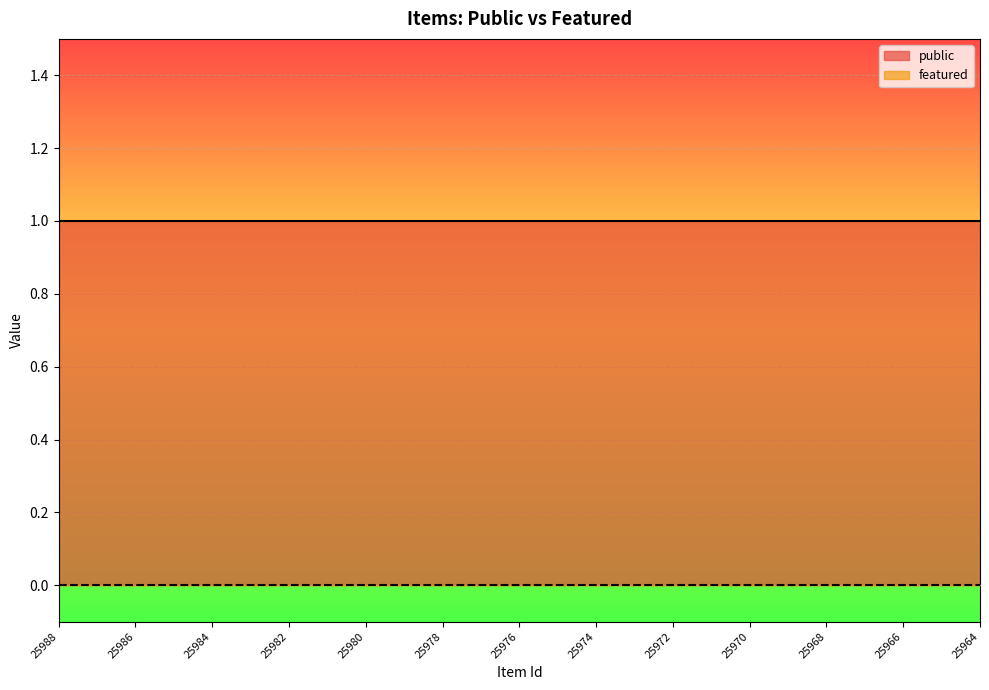

True or false: public has a value of 0 at 25981.

False